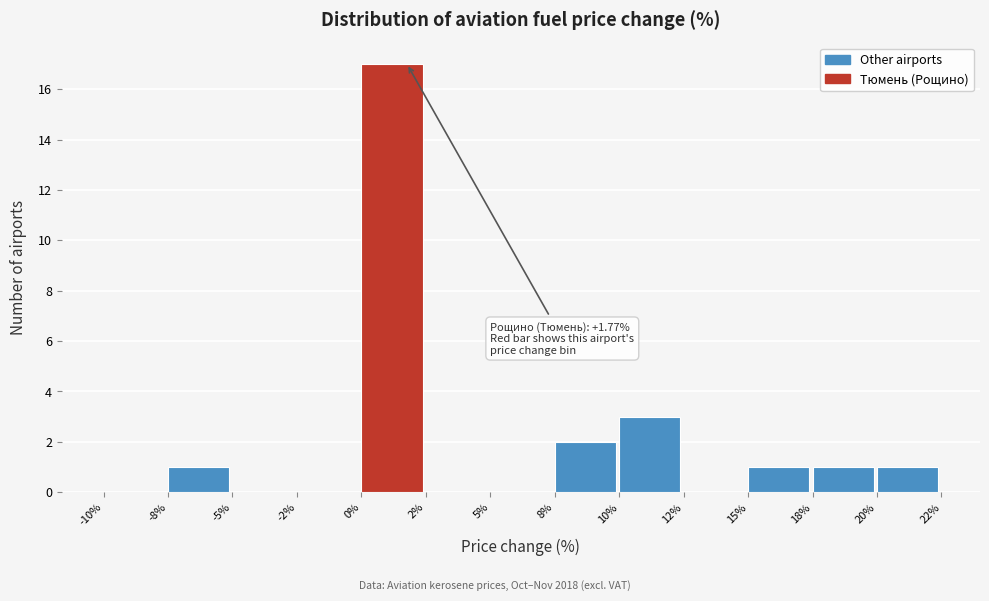

Reading left to right, extract all data points from this chart.

-10%=0	-8%=1	-5%=0	-2%=0	0%=17	2%=0	5%=0	8%=2	10%=3	12%=0	15%=1	18%=1	20%=1